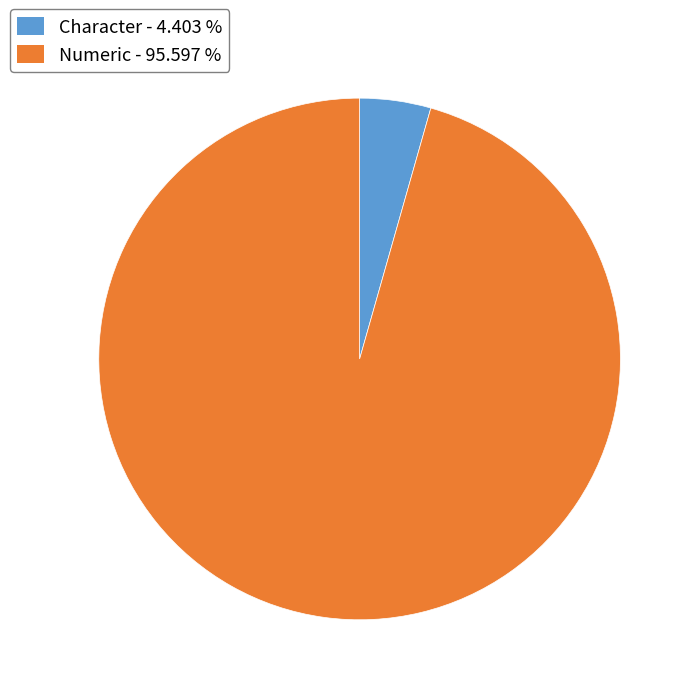

Is the sum of Character and Numeric greater than half?

Yes